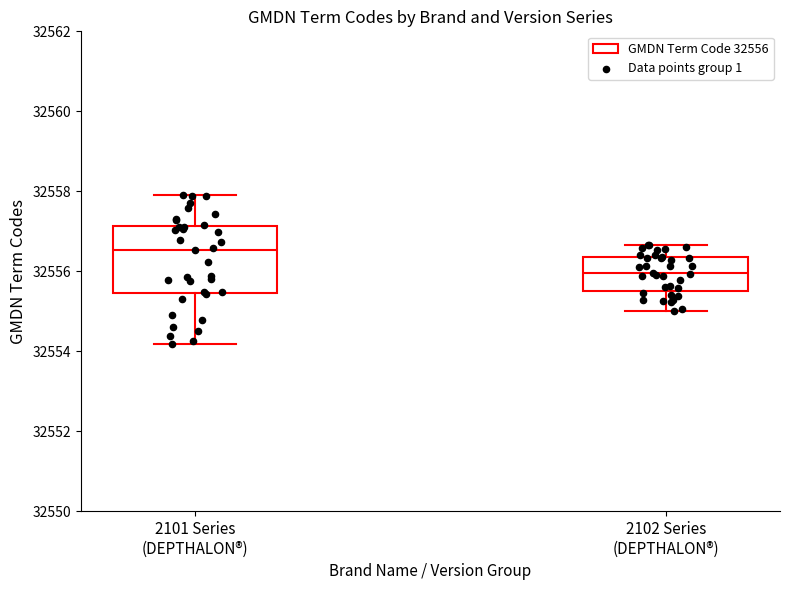

Reading left to right, read every box against the y-axis: the position of its median line, the range the box covers, and the ends of its whiskers. The values are not printed on the chart, so give them approximately, as read against the axis.

2101 Series (DEPTHALON®): median 32556.6, box 32555.4 to 32557.2, whiskers 32554.2 to 32558.0
2102 Series (DEPTHALON®): median 32556.0, box 32555.6 to 32556.4, whiskers 32555.0 to 32556.6